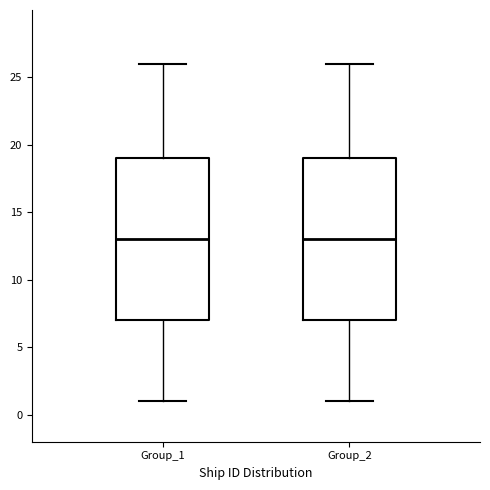

Where does the median line of the box for Group_1 sit on the y-axis? The values are not printed on the chart, so give them approximately, as read against the axis.

13